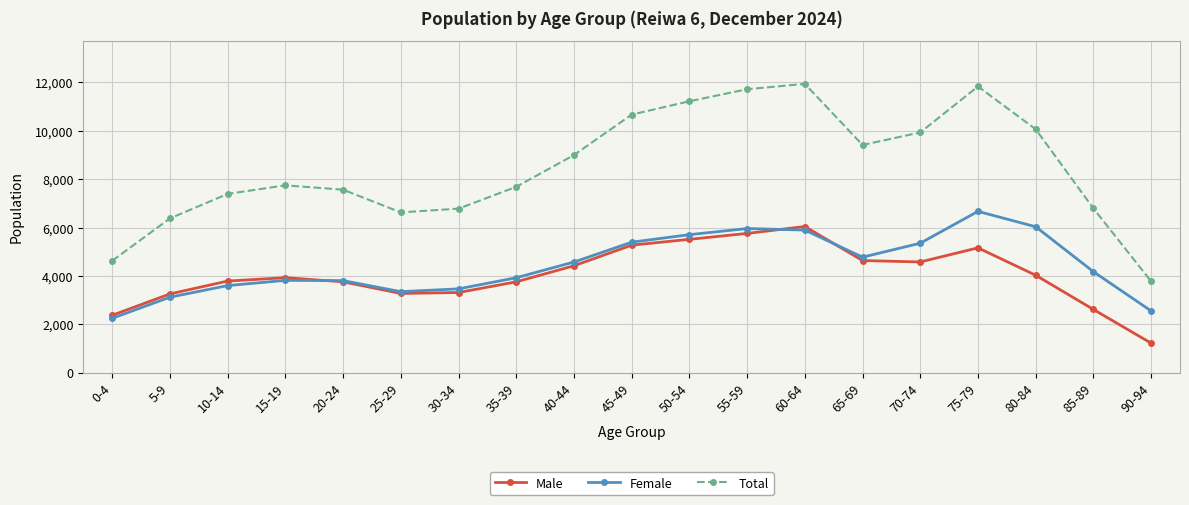

The Male series shows 5512 at 50-54. True or false?

True